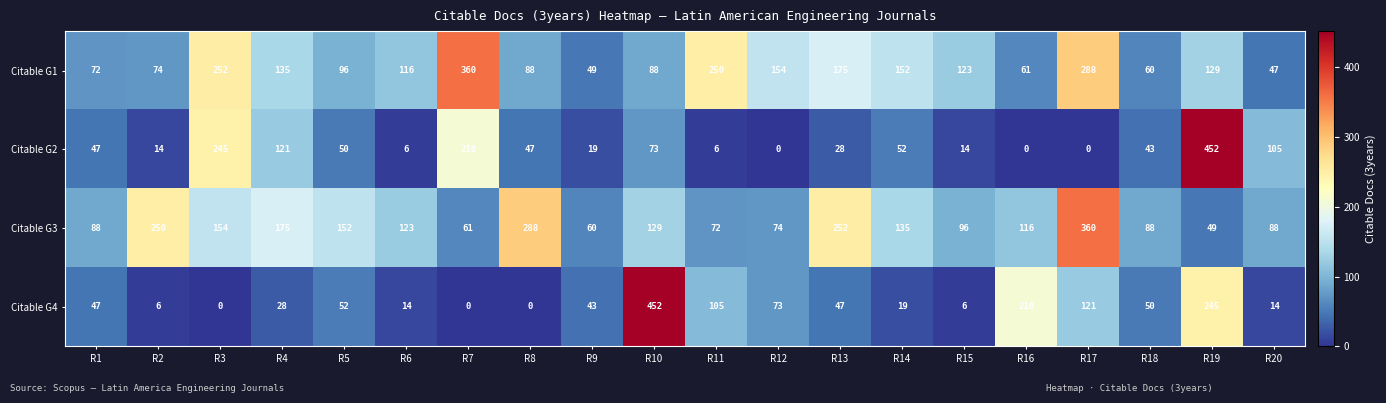

What is the difference between the maximum and minimum values in the Citable G3 series?

311